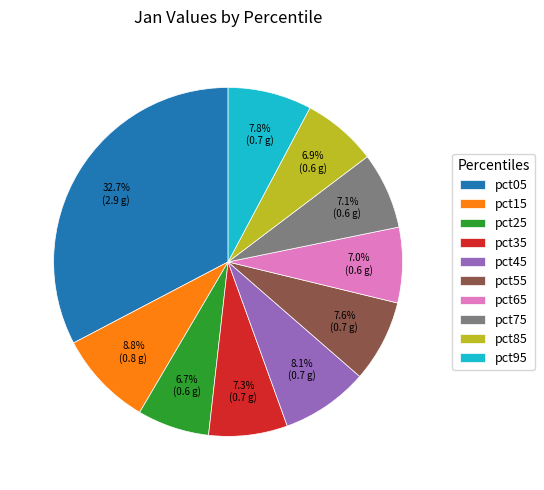

Between pct45 and pct65, which is larger?

pct45